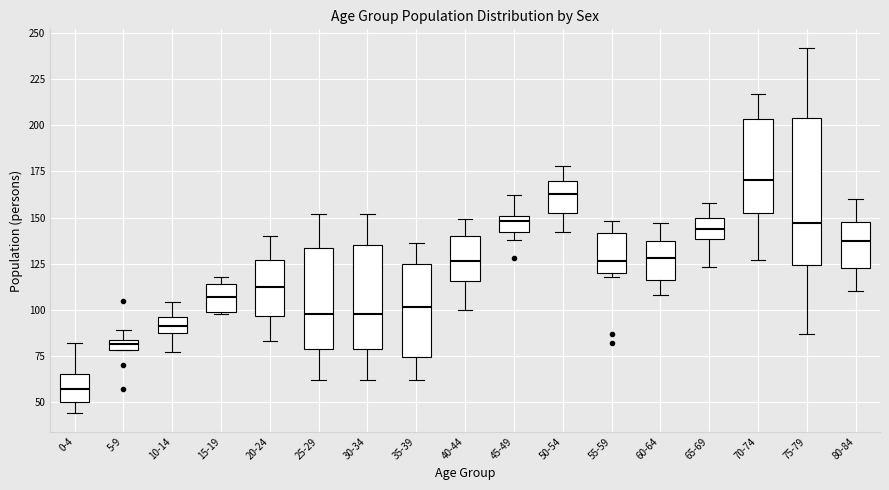

Which box is the tallest, from its lower edge to its upper edge?

75-79